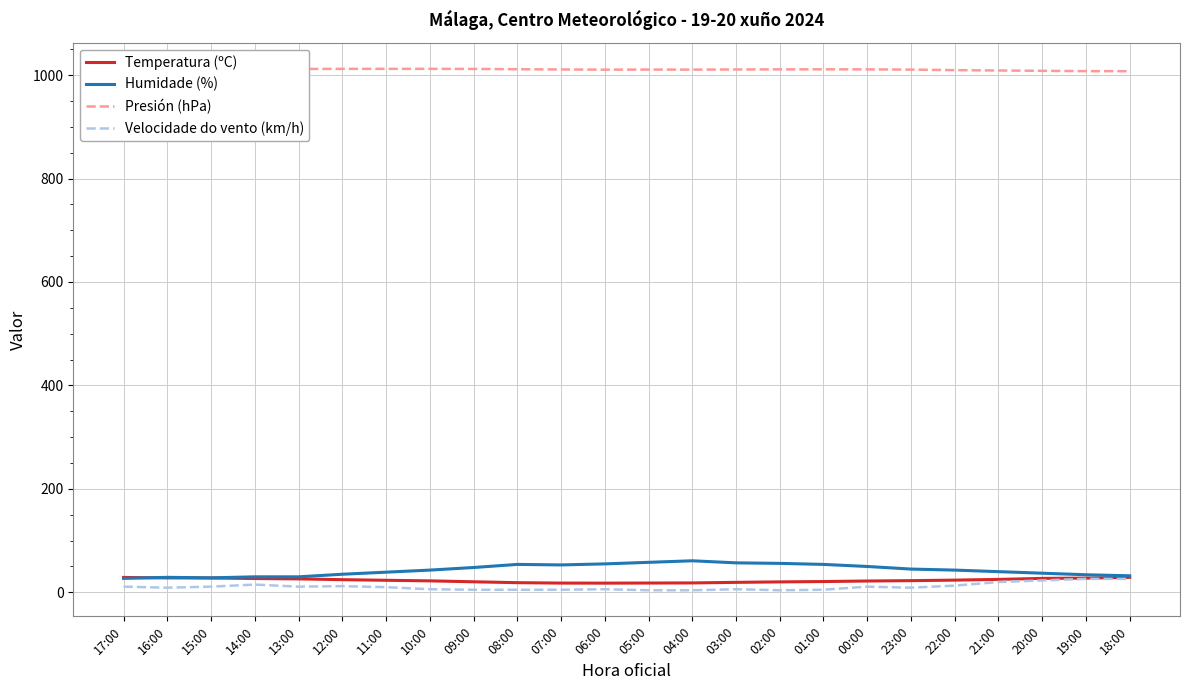

What is the greatest value displayed?

1012.0